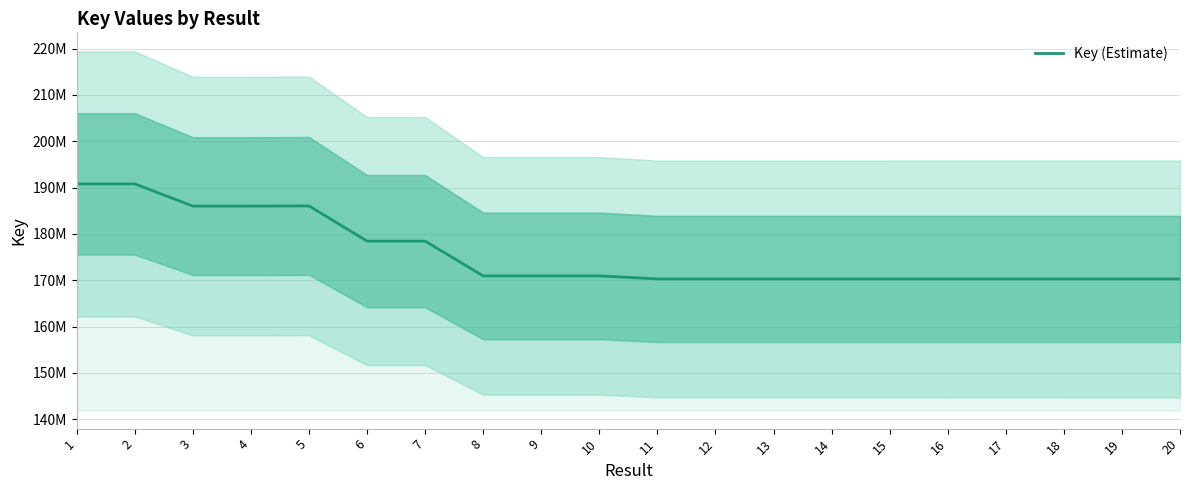

At which label is the value closest to 180538441?

6